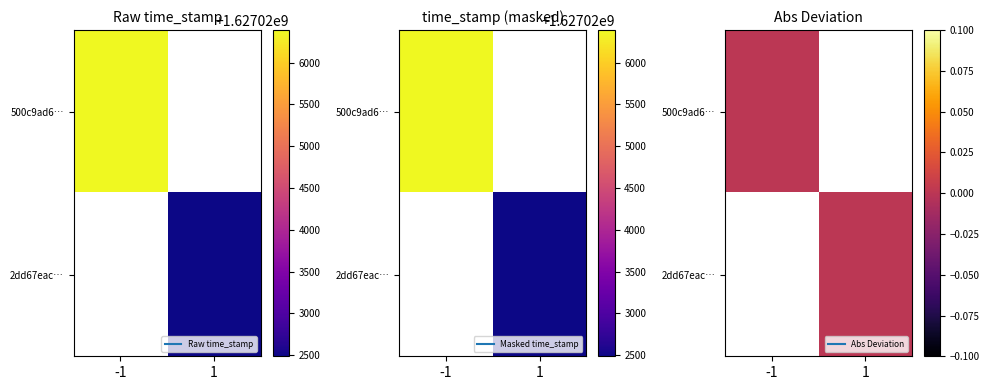

Reading left to right, what are all the values shown in this chart?

500c9ad62ae2ca1889761eb49b0e99b46b4837f: -1	1627026388
2dd67eac5fe6ca25a1ad28f6b585b3917b67953: 1	1627022488